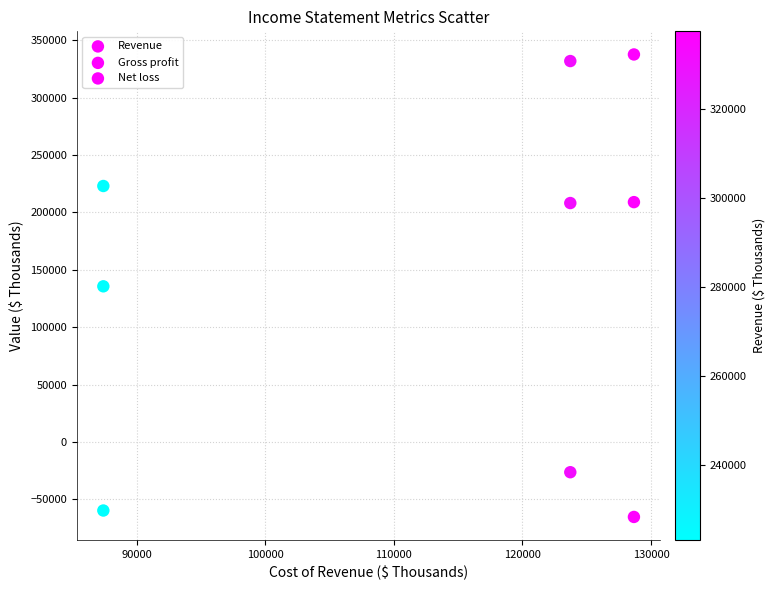

How many data points are displayed?

9